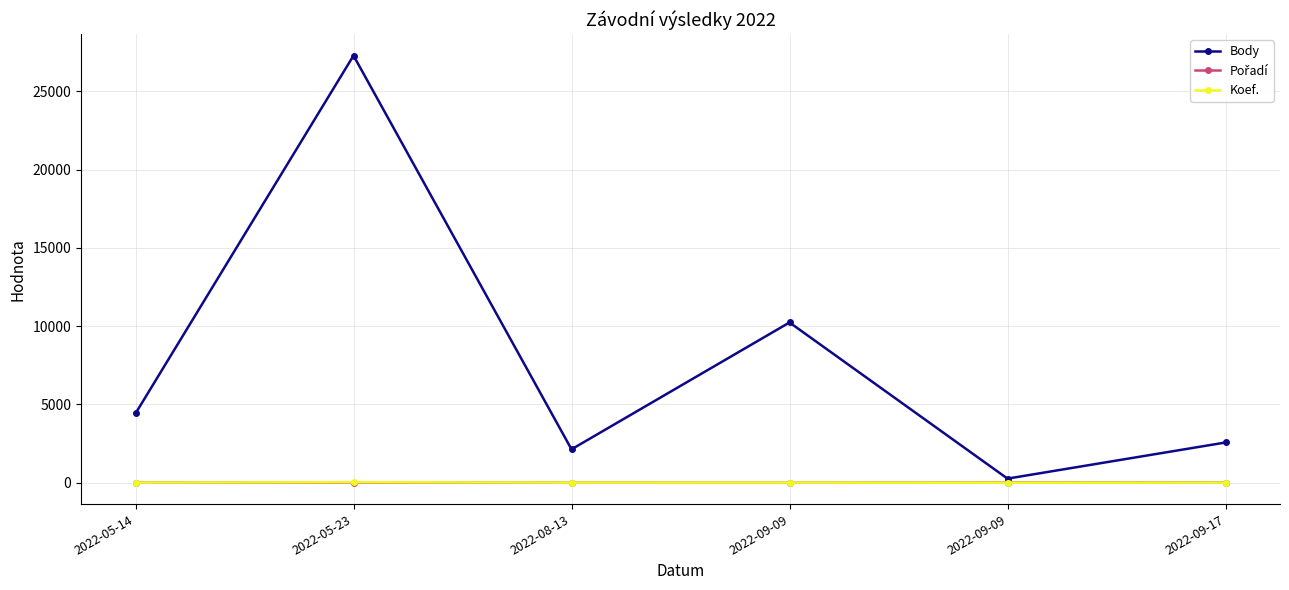

At which category does Pořadí reach its first local peak?

2022-05-23